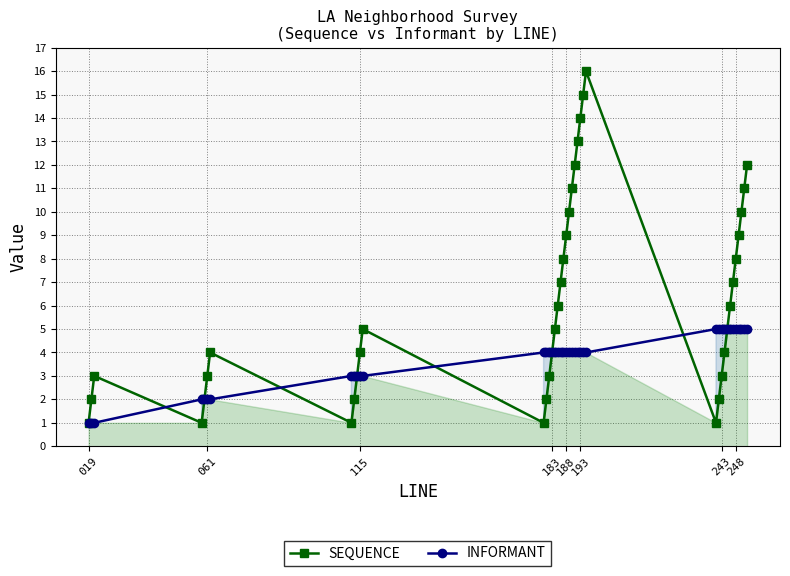

Which series has the widest spread of values?

SEQUENCE